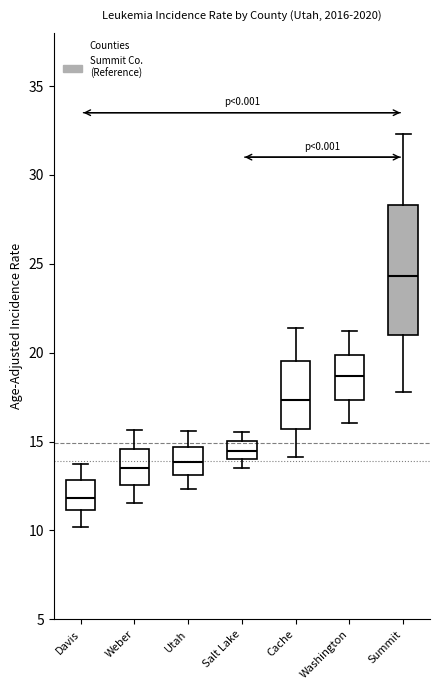

Which box's median line is the lowest?

Davis